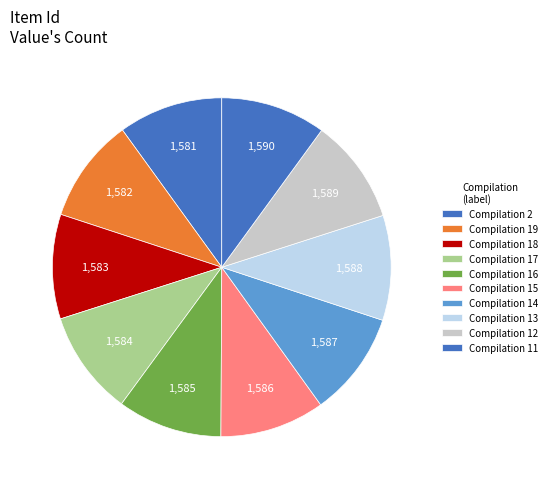

Which category has the biggest portion of the pie?

Compilation 11